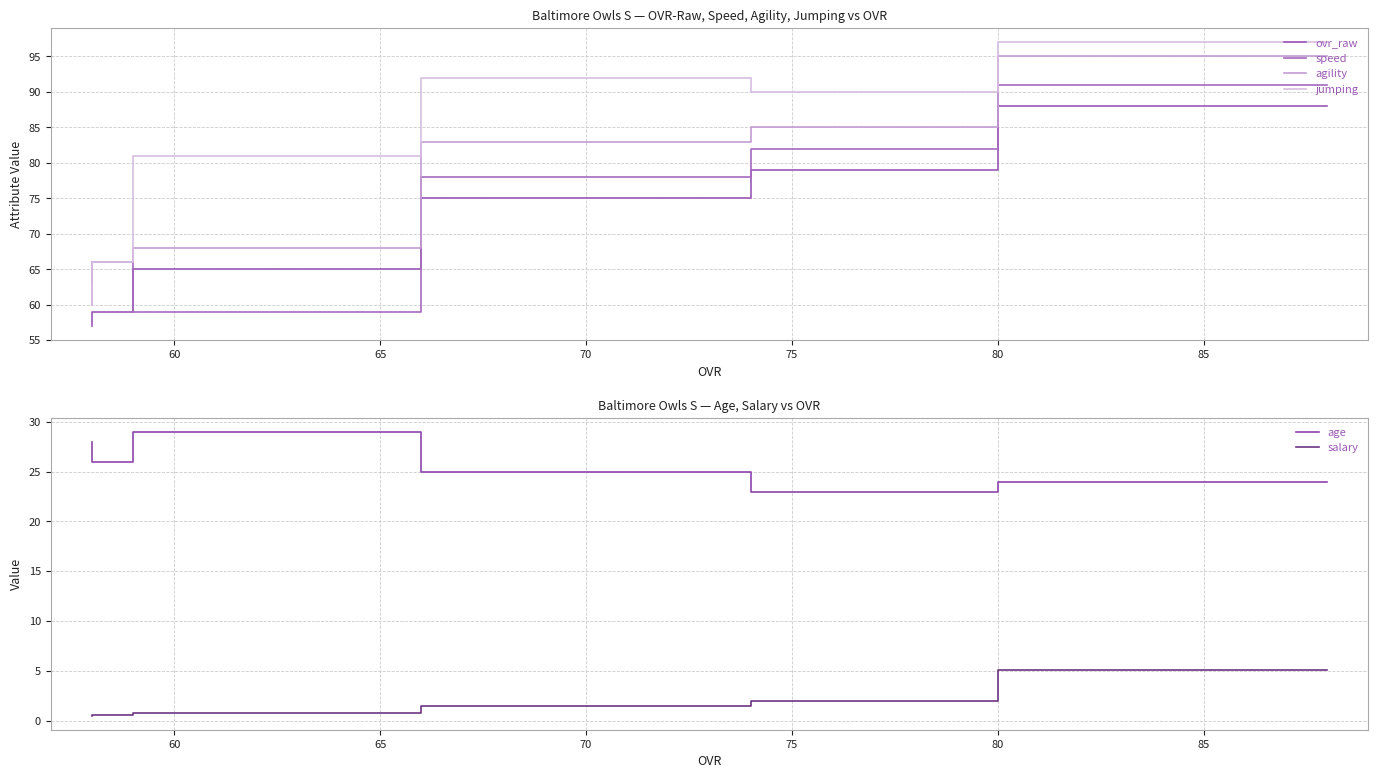

What is the sum of the jumping values at 70 and 65?

173.0